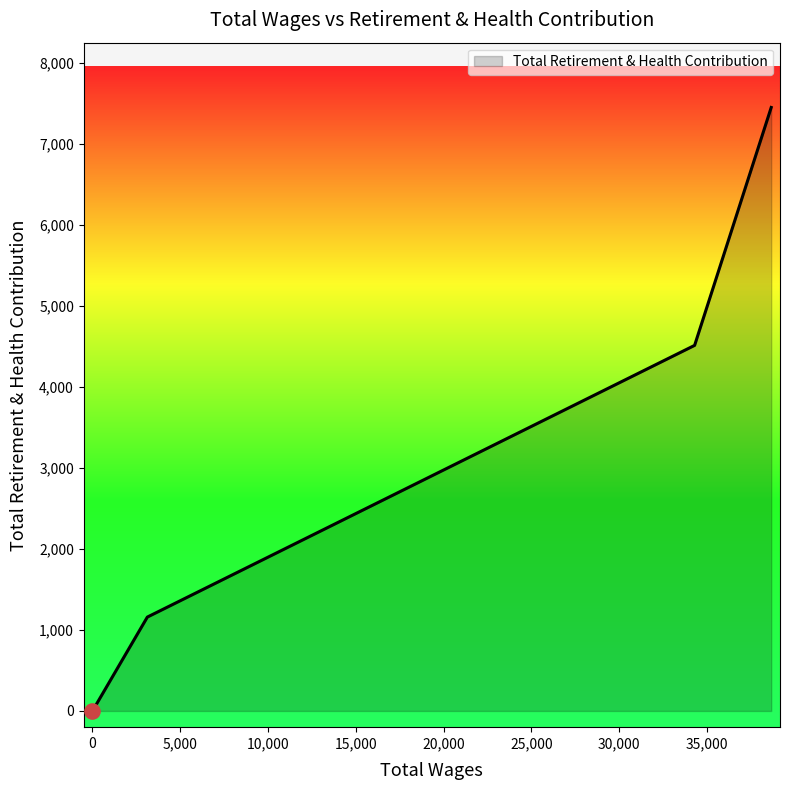

What is the sum of all values?

13122